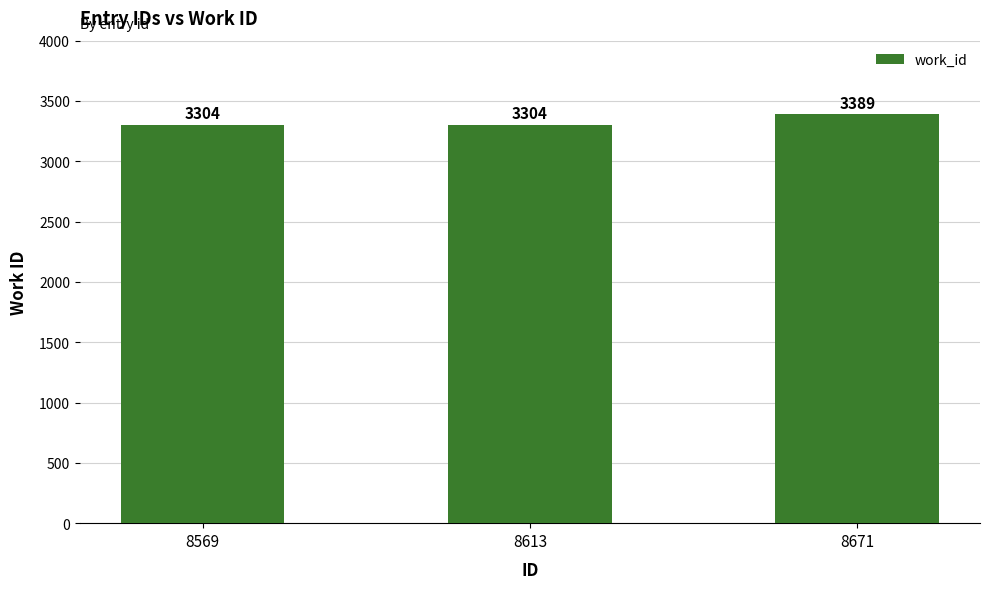

Is it true that the value at 8613 is 5288?

False